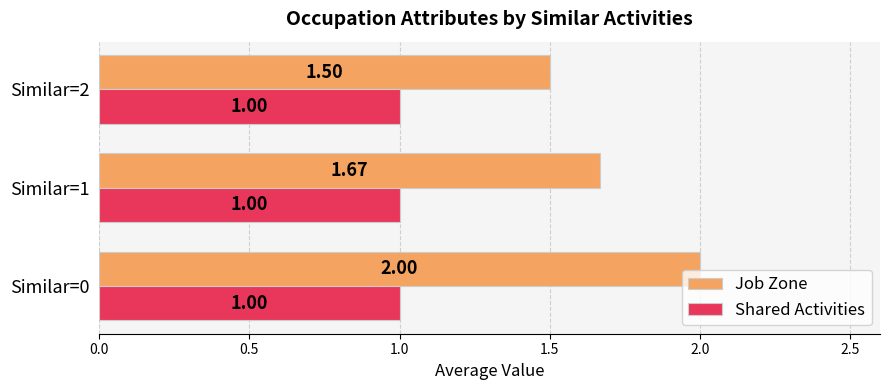

Which series changed the most between Similar=0 and Similar=2?

Job Zone